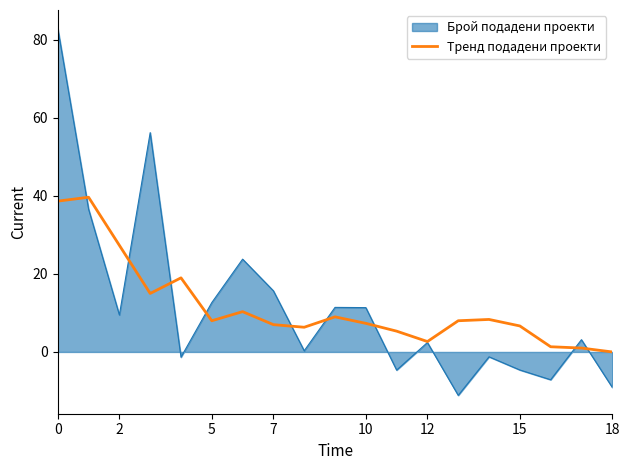

List the series in order of their peak value, highest first.

Брой подадени проекти, Тренд подадени проекти